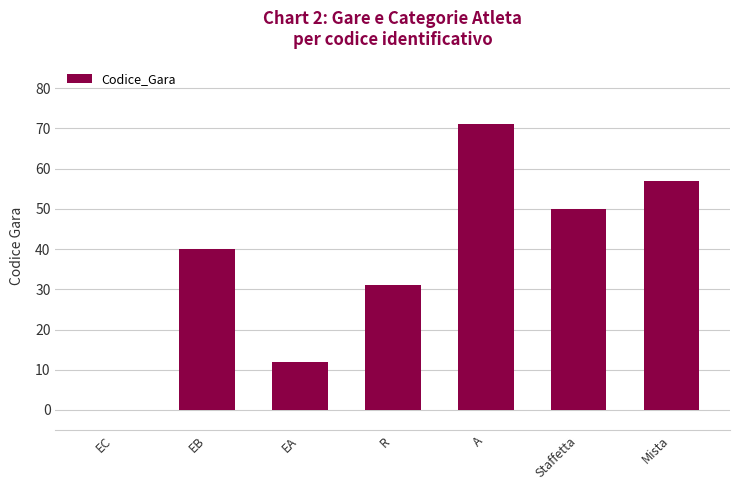

What is the approximate value at Staffetta?

50